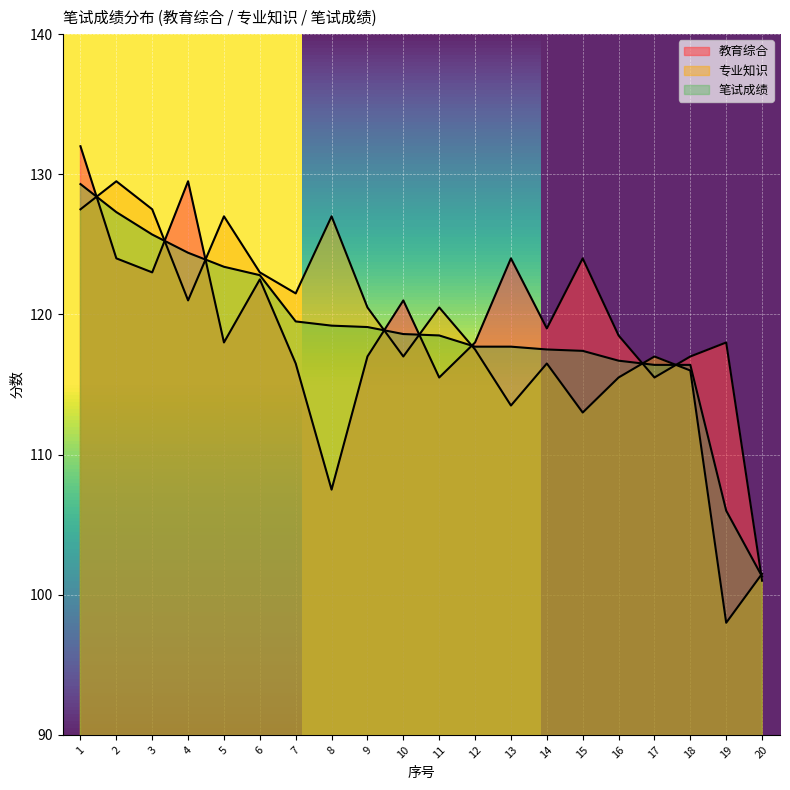

Does the chart display data point markers on the line(s)?

No